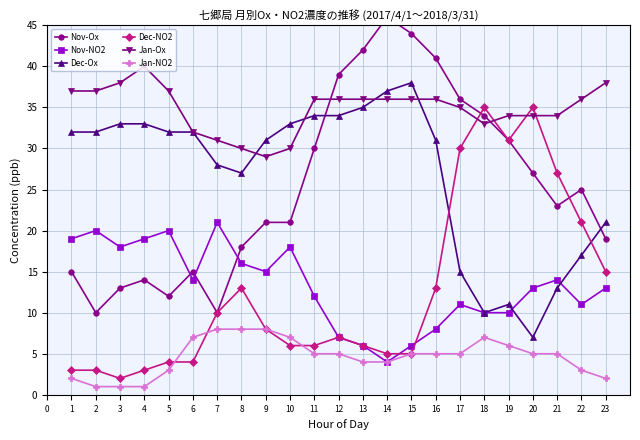

What is the value of the Dec-NO2 point at the 22nd from the left?

21